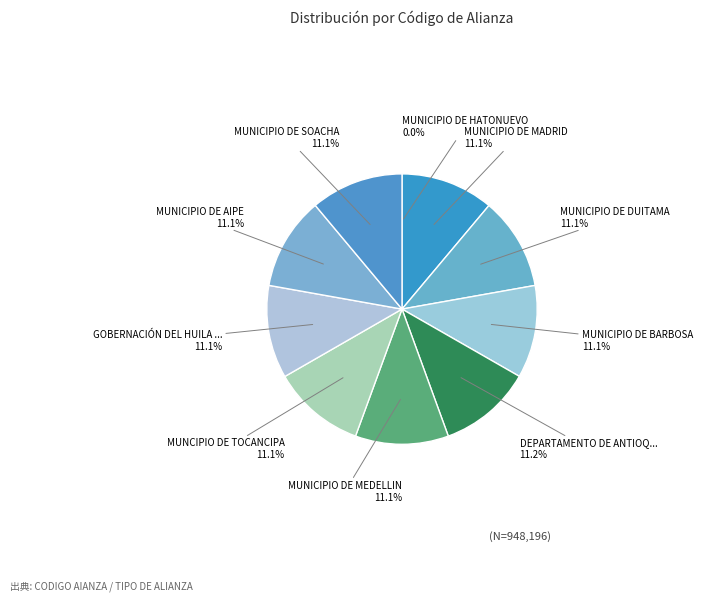

Which slice is the smallest?

MUNICIPIO DE HATONUEVO